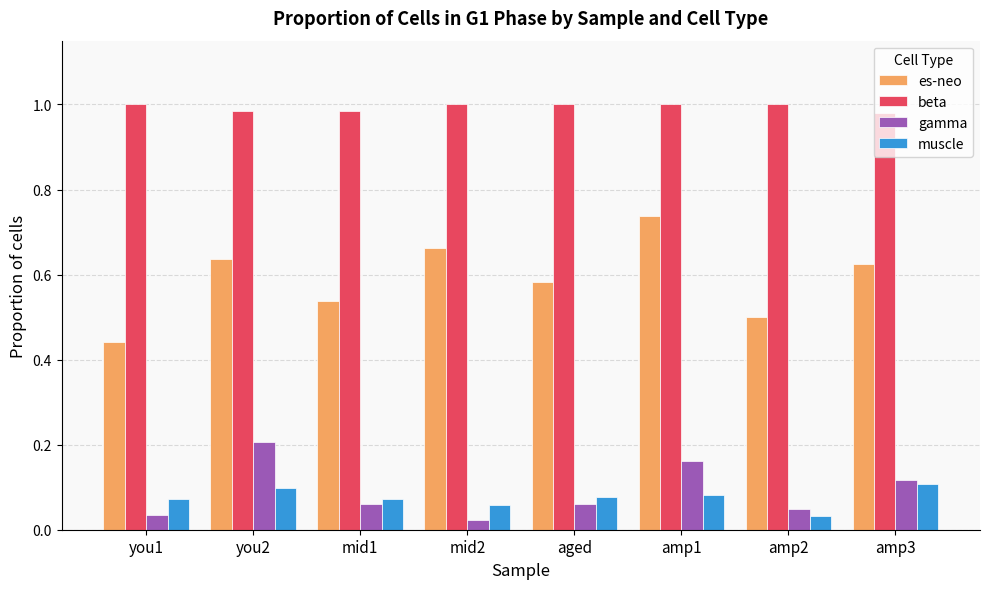

Count the number of data series in this chart.

4